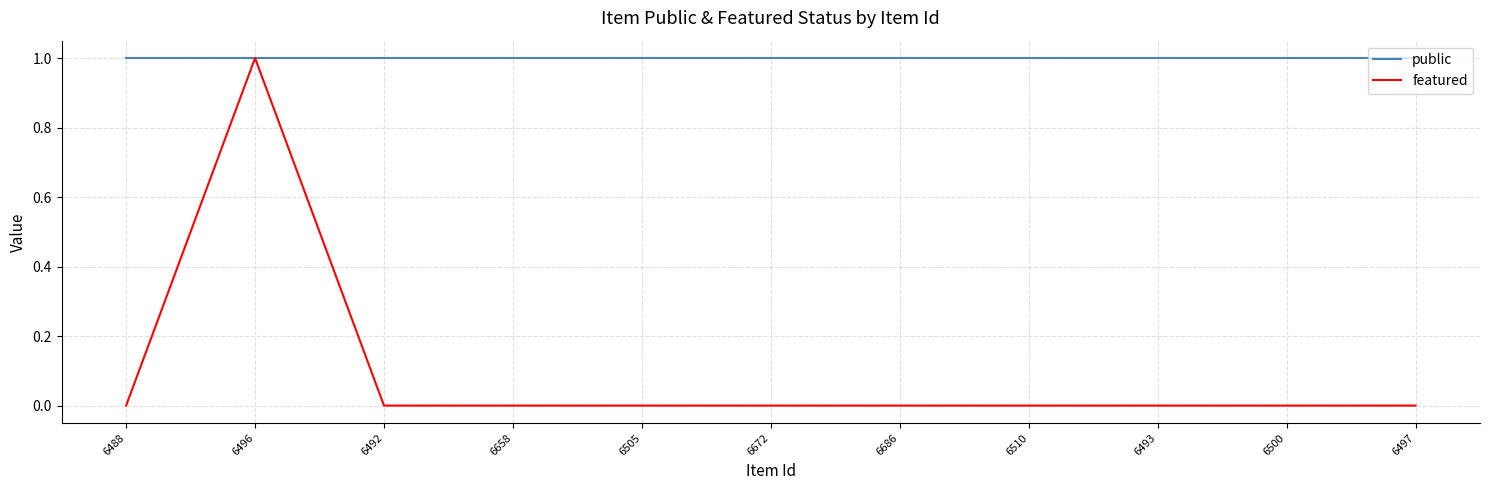

Is it true that featured equals 1 at 6488?

False